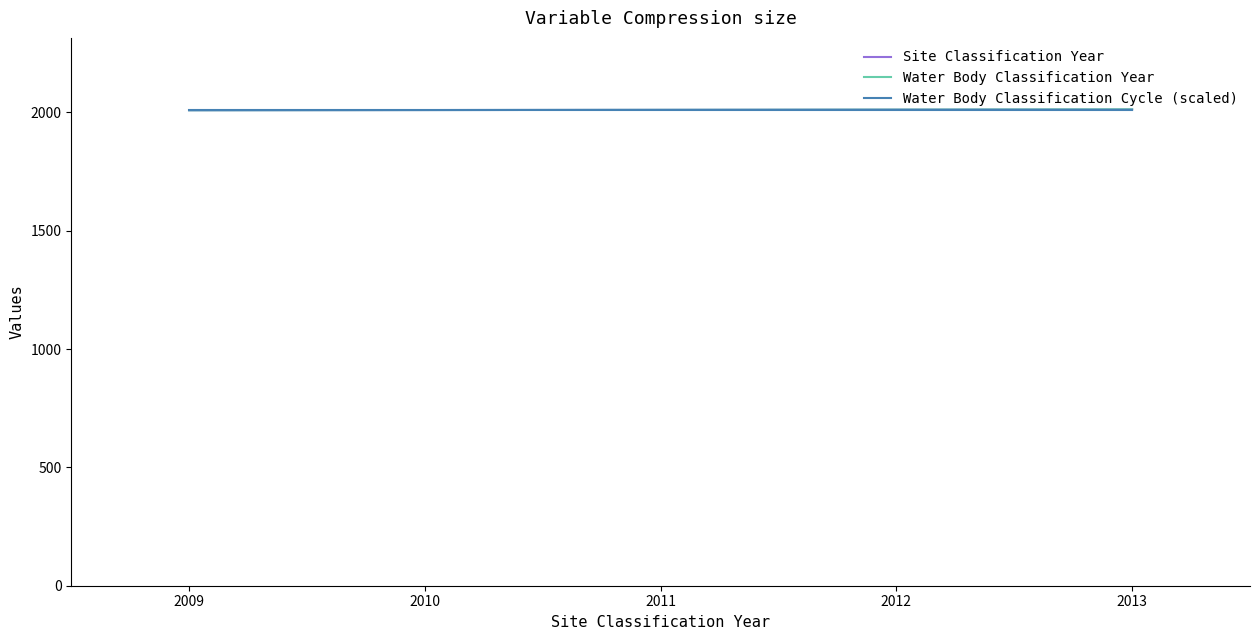

True or false: Water Body Classification Year has a value of 3208 at 2009.

False